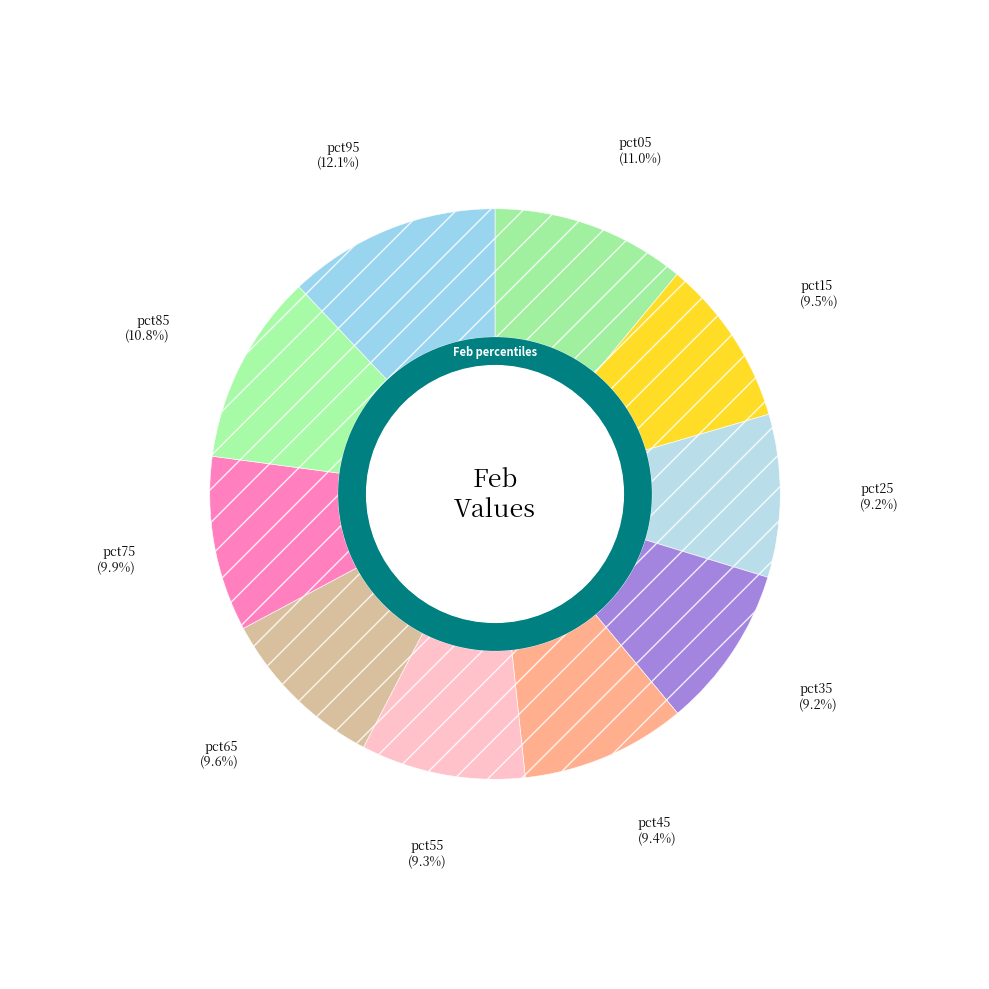

The pct65 slice represents 10% of the pie. True or false?

True